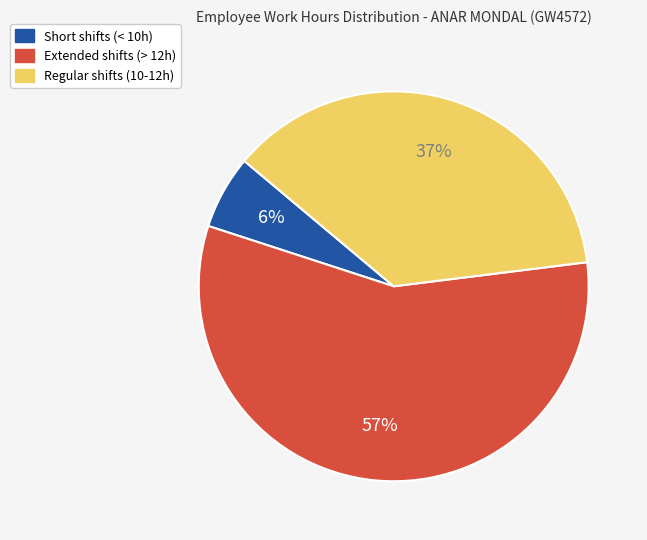

To the nearest percent, what is the difference between the largest and smallest slice percentages?

51%